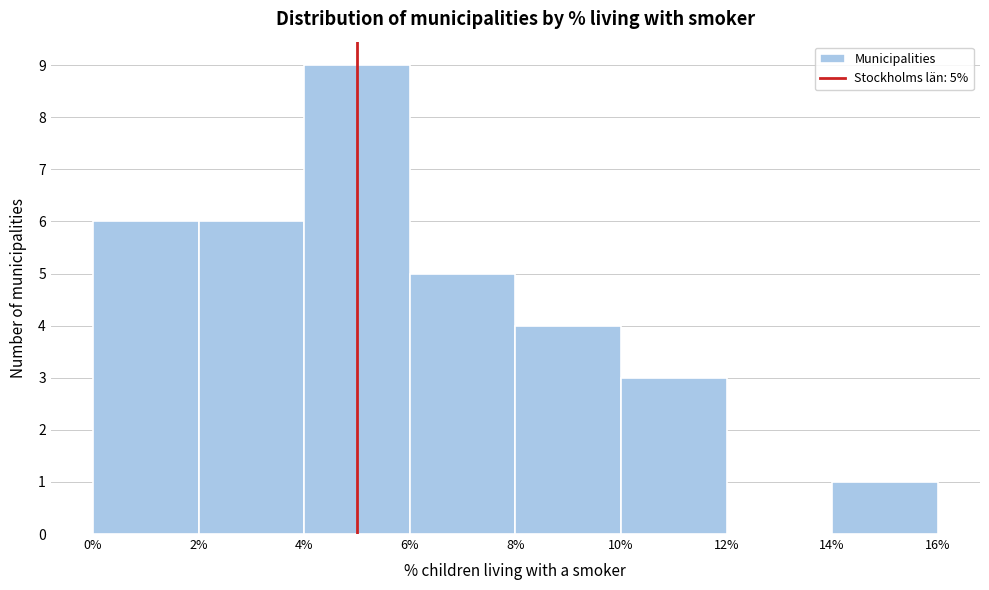

Which range on the x-axis has the tallest bar?

4% to 6%